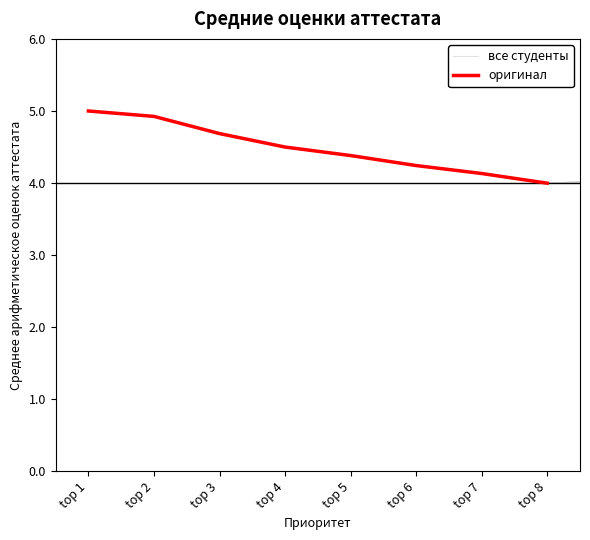

List the labels in order of value, smallest first.

top 8, top 7, top 6, top 5, top 4, top 3, top 2, top 1